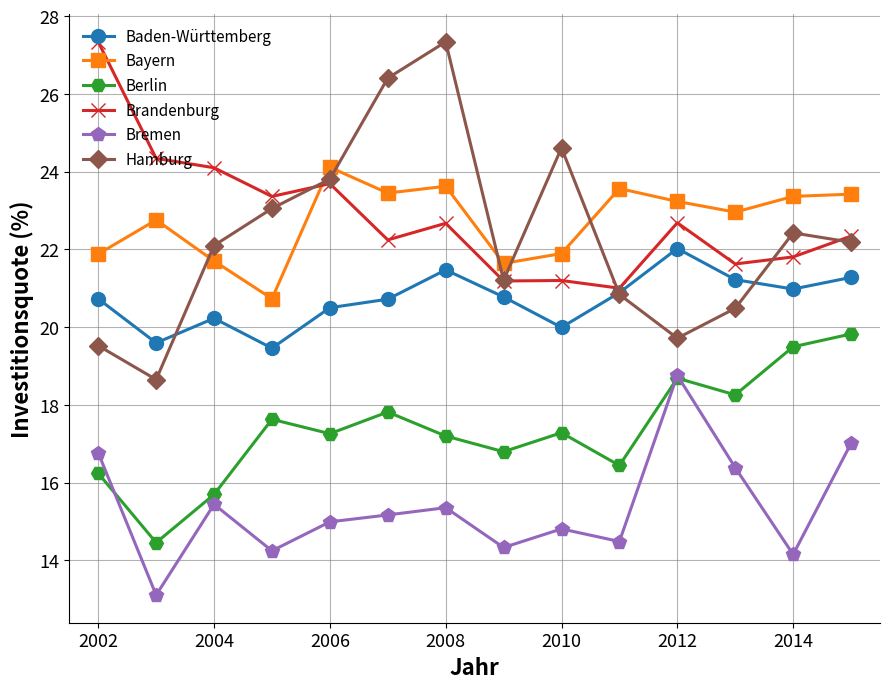

At how many categories does at least one series exceed 25?

3